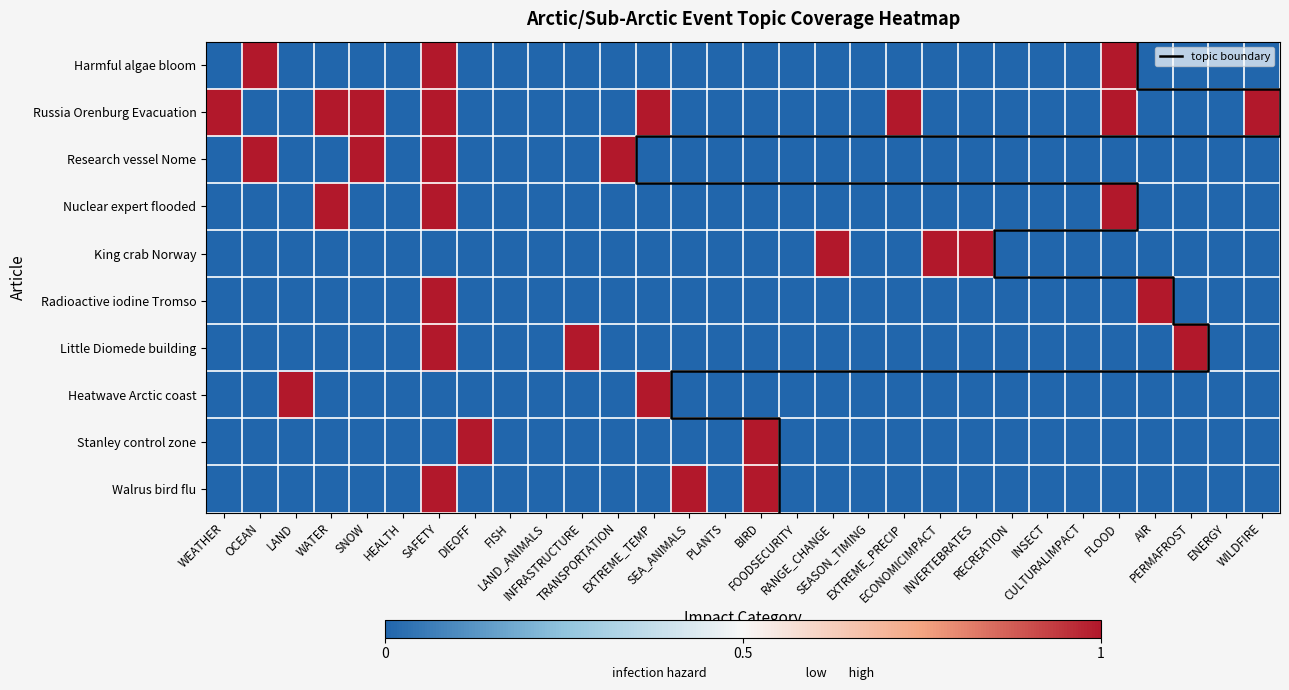

At how many categories does at least one series exceed 0?

20